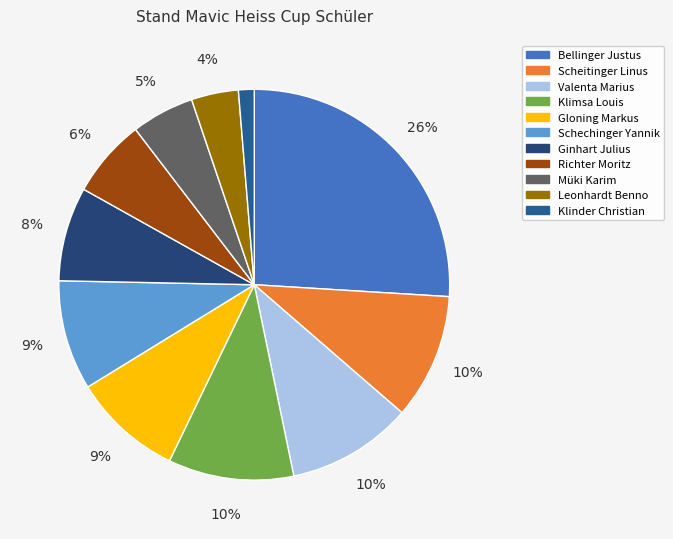

How many slices are in this pie chart?

11